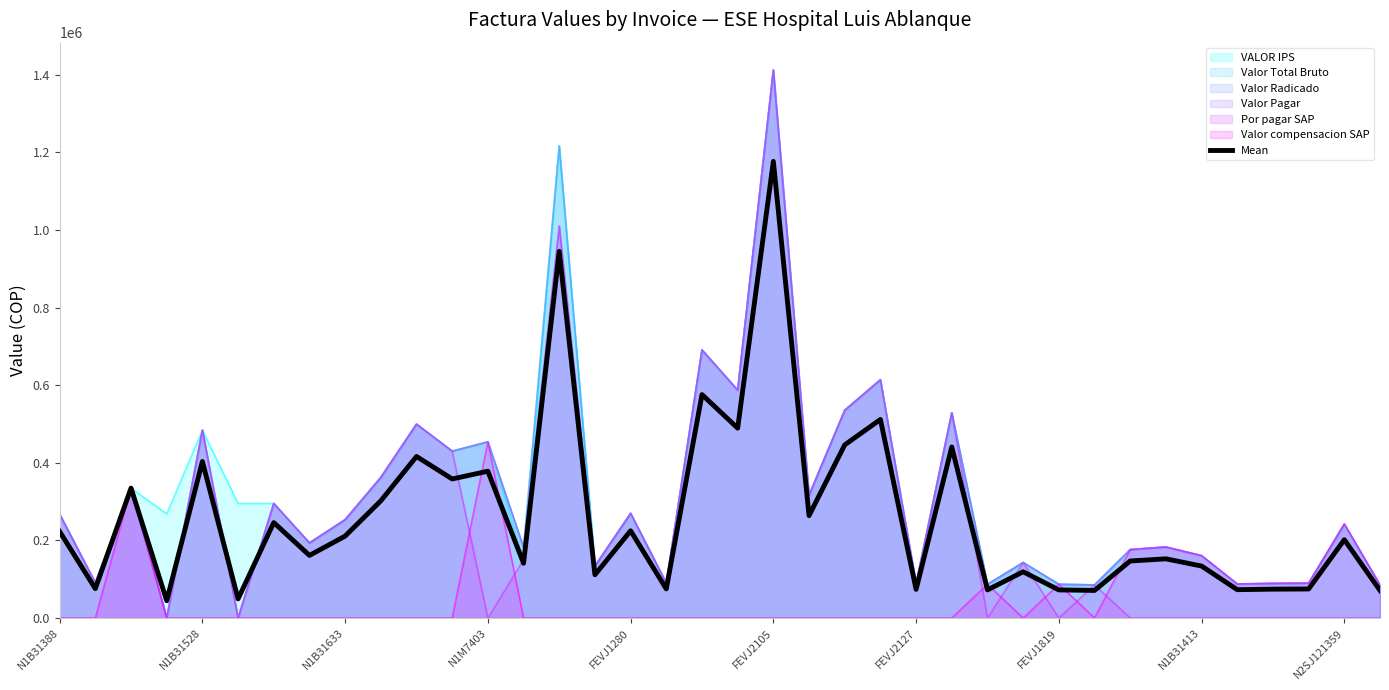

True or false: the data shows 99865.1 at 26.

False